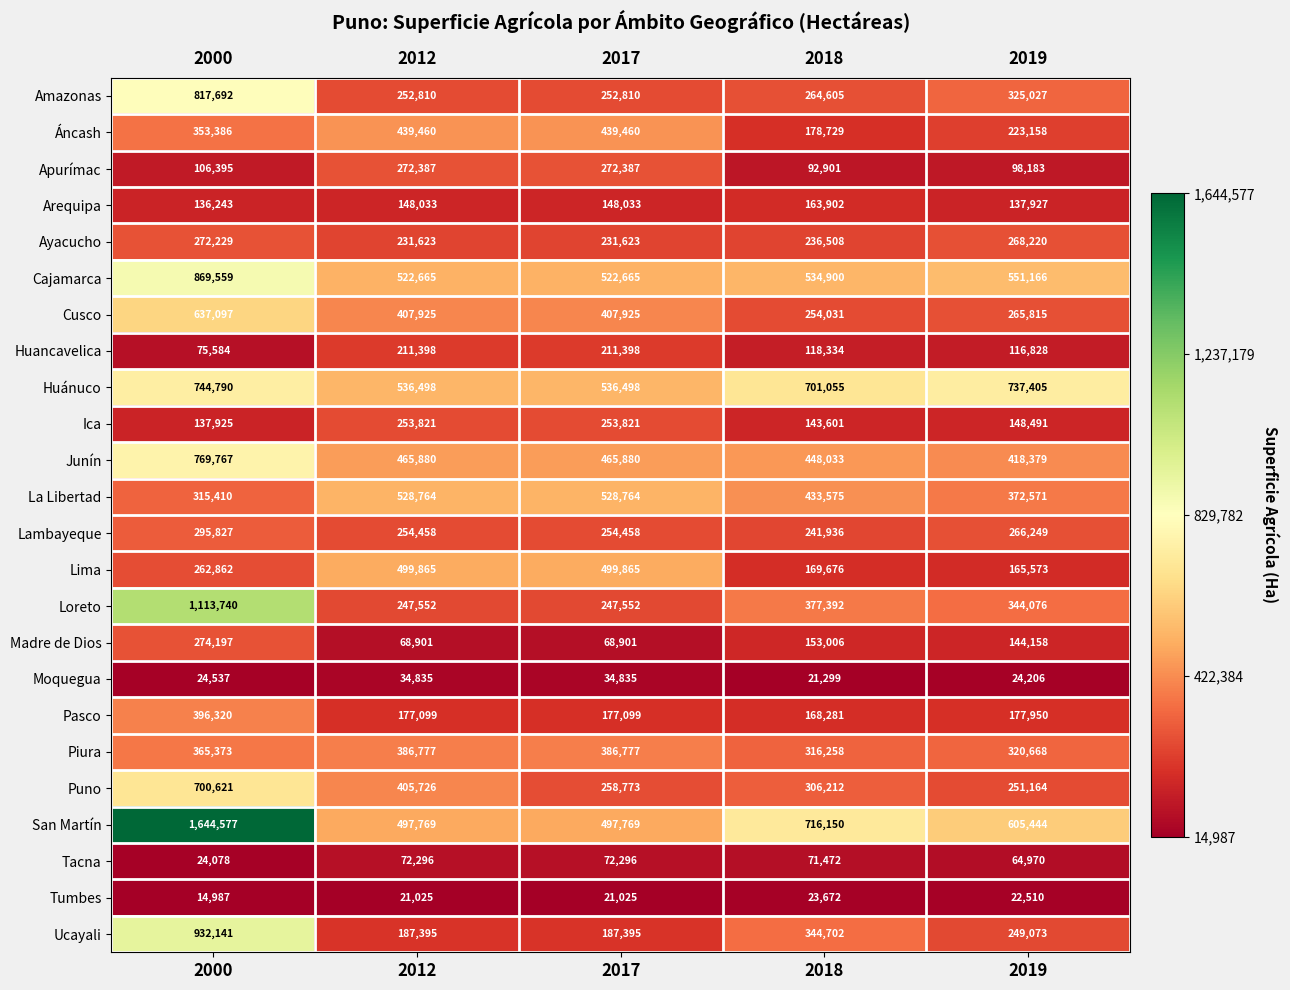

What is the average value of the Cajamarca series?

600191